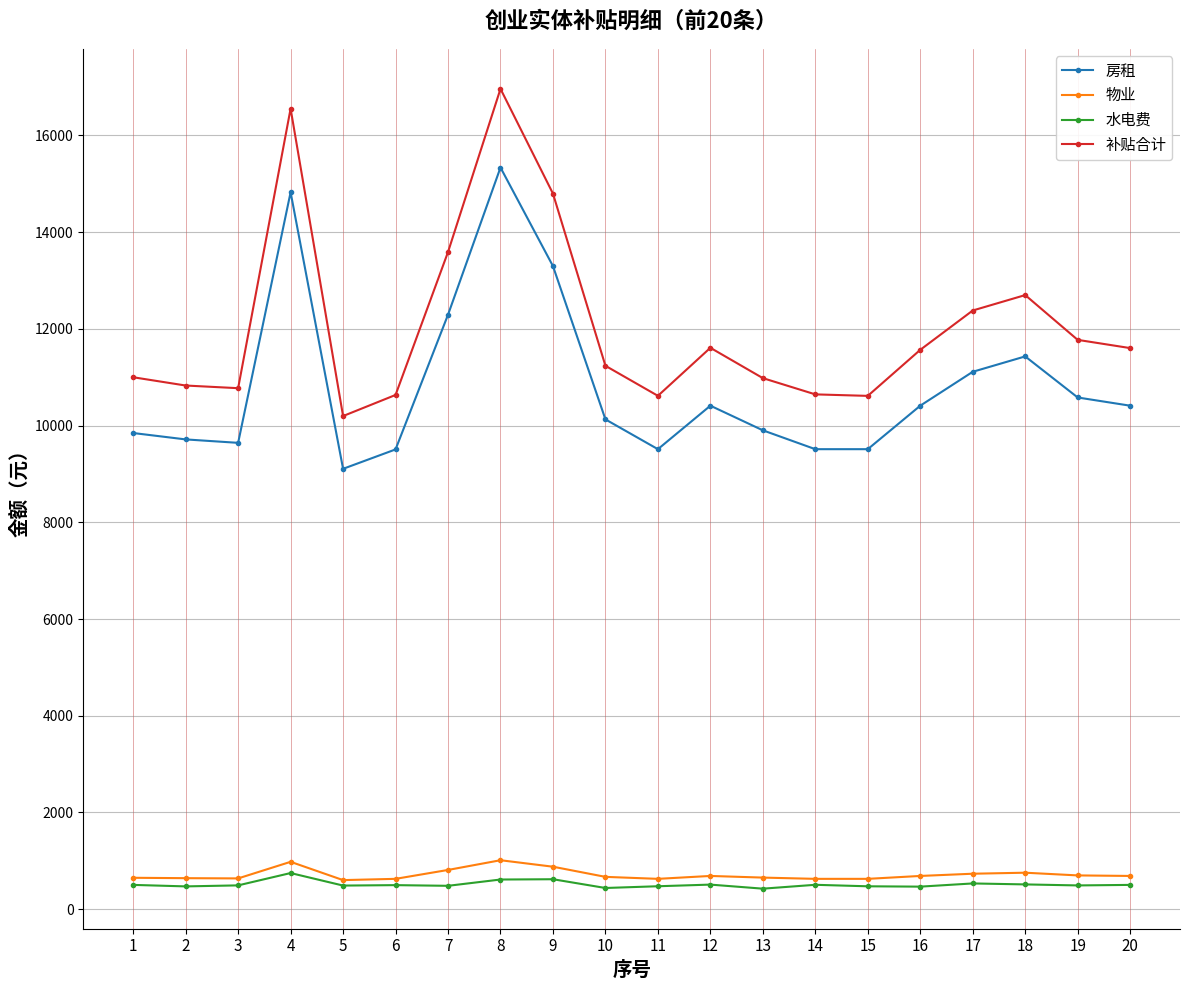

Where does the 房租 series first go above 10410?

4